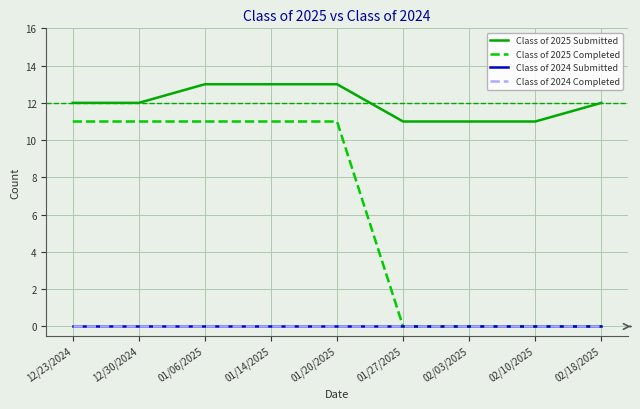

At how many categories does at least one series exceed 1?

9